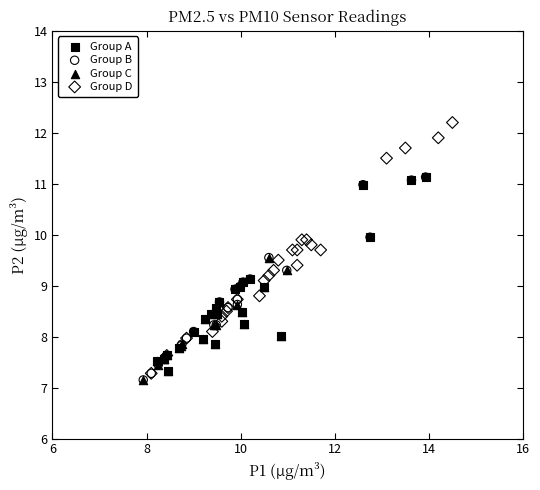

Which series contains the highest Y value?

Group D